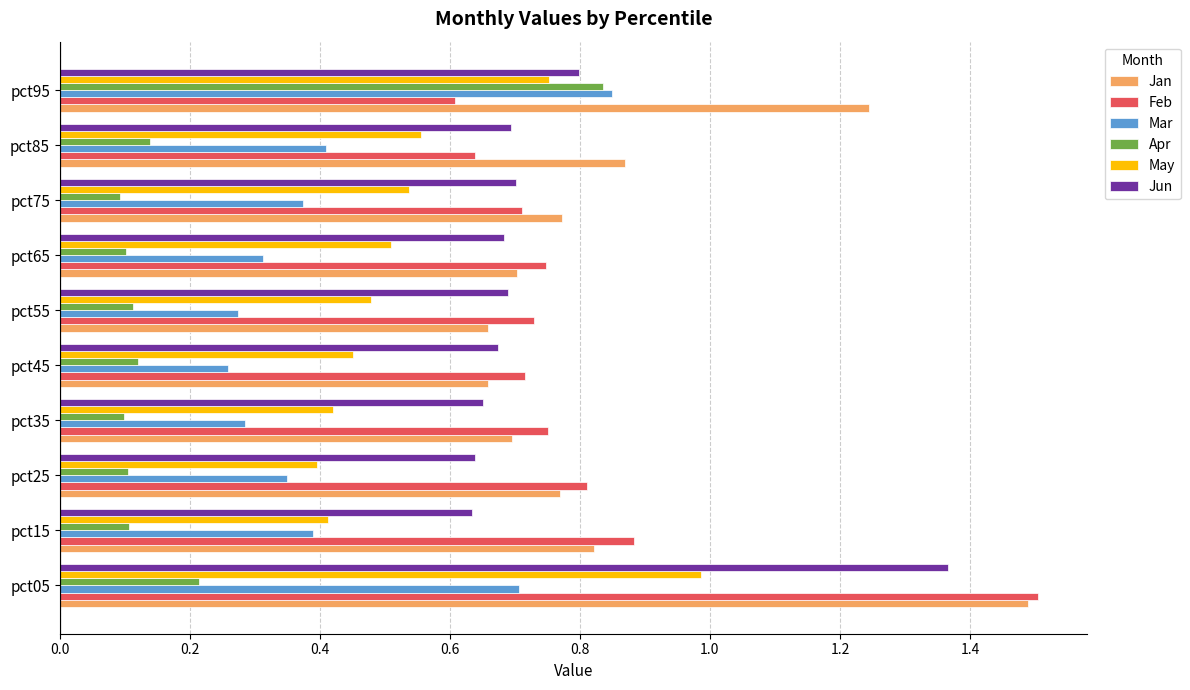

True or false: Mar has a value of 0.7 at pct05.

True